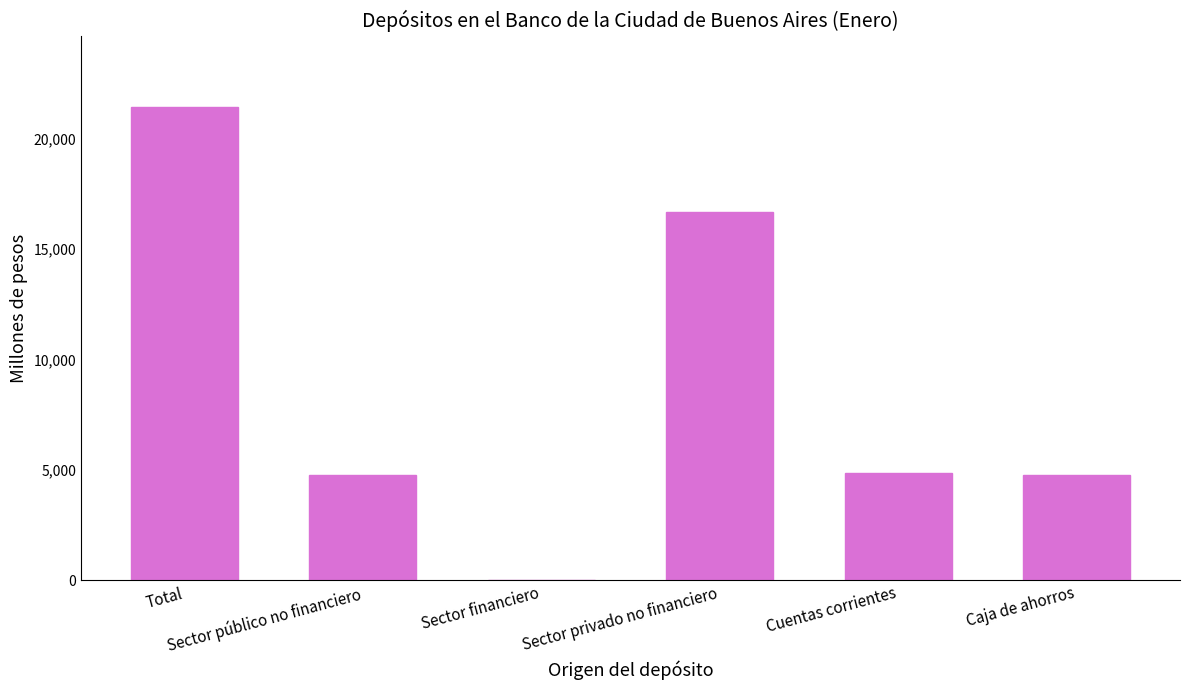

What is the maximum value shown in the chart?

21436.7